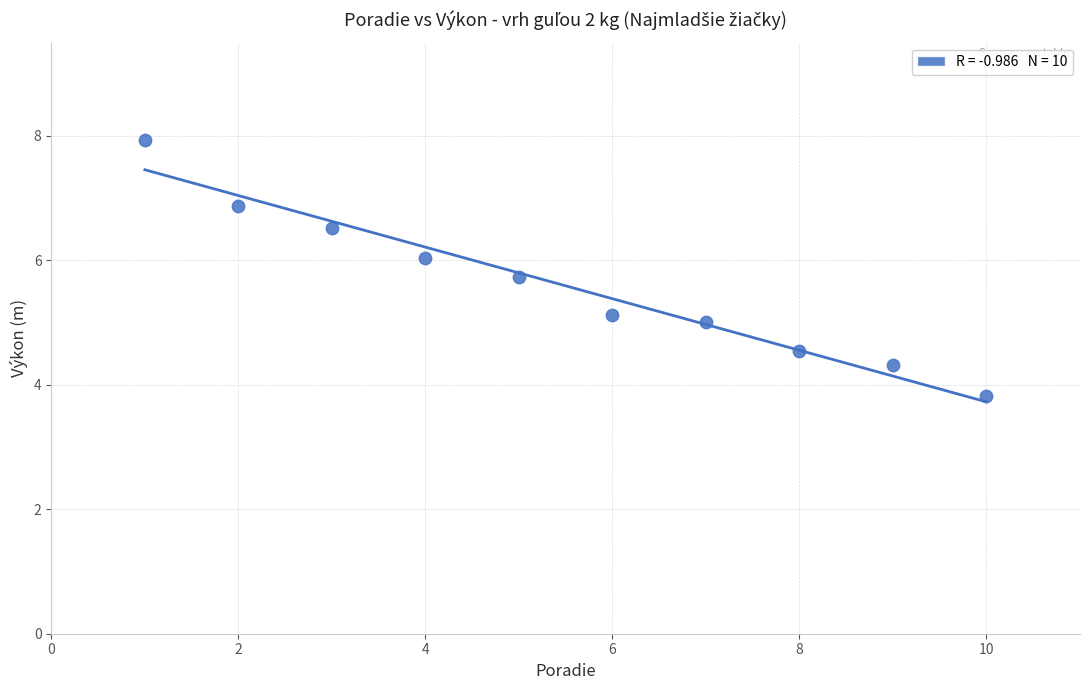

What is the range of Y values (max minus min)?

4.1